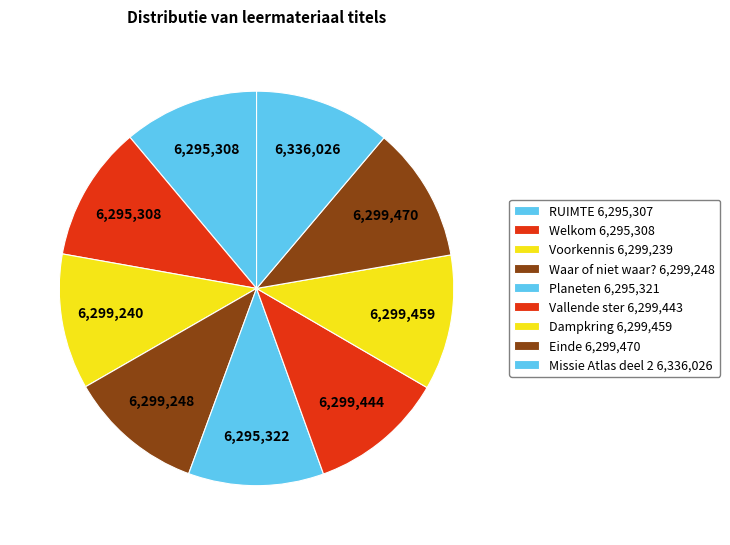

To the nearest percent, what portion does Waar of niet waar? represent?

11%